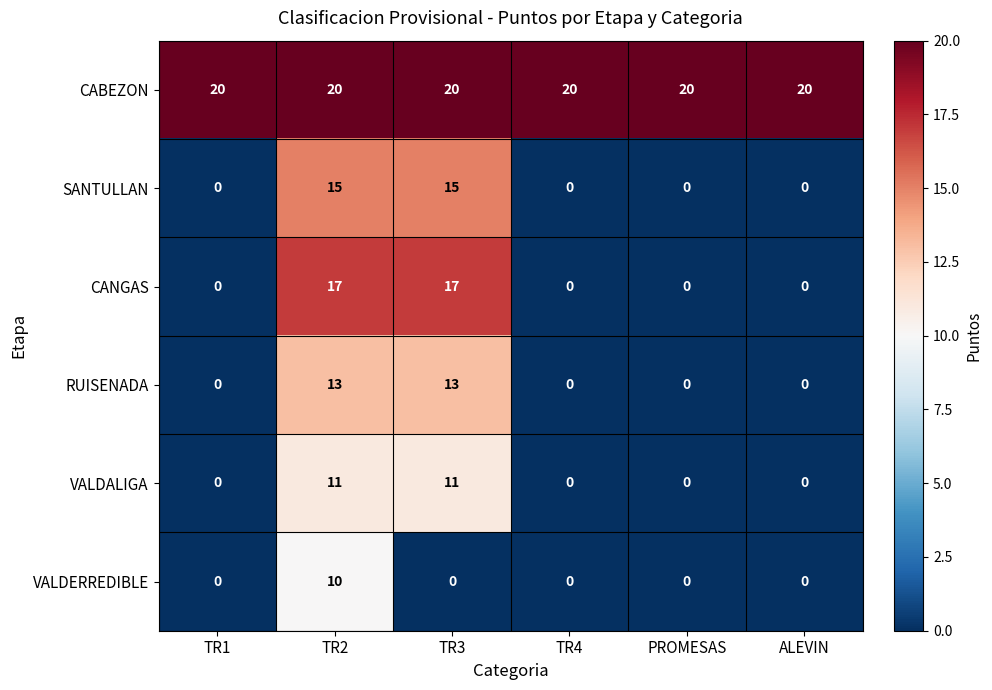

Rank the series by their maximum value, from lowest to highest.

VALDERREDIBLE, VALDALIGA, RUISENADA, SANTULLAN, CANGAS, CABEZON